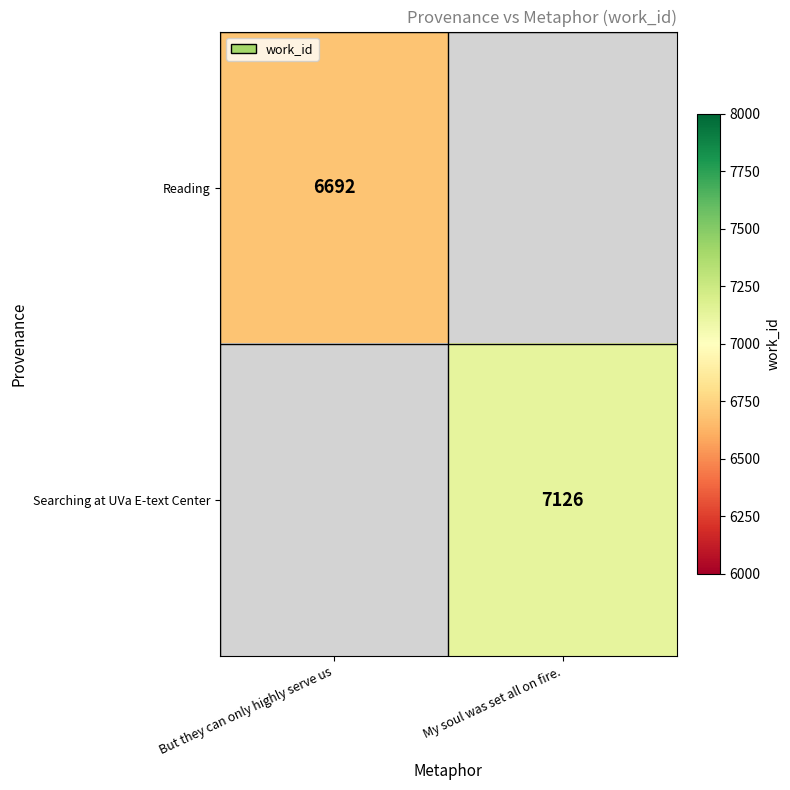

True or false: Searching at UVa E-text Center has a value of 10183.7 at My soul was set all on fire..

False